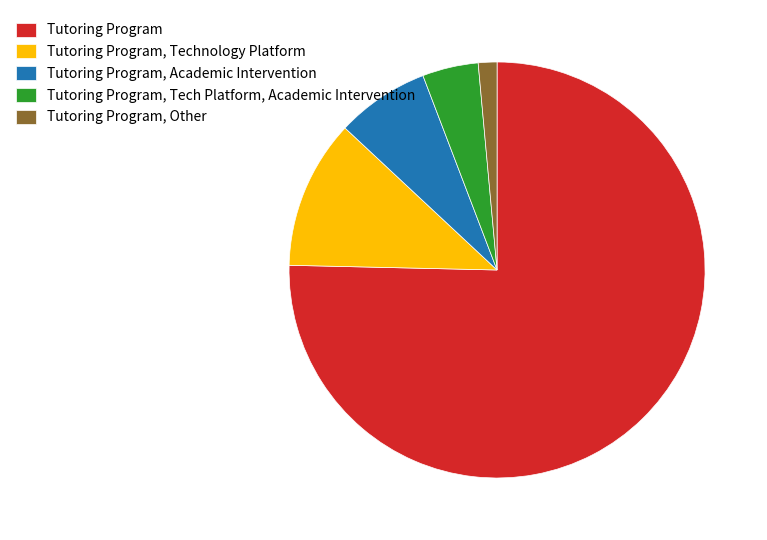

Combined, do Tutoring Program, Technology Platform and Tutoring Program, Tech Platform, Academic Intervention account for over 50%?

No